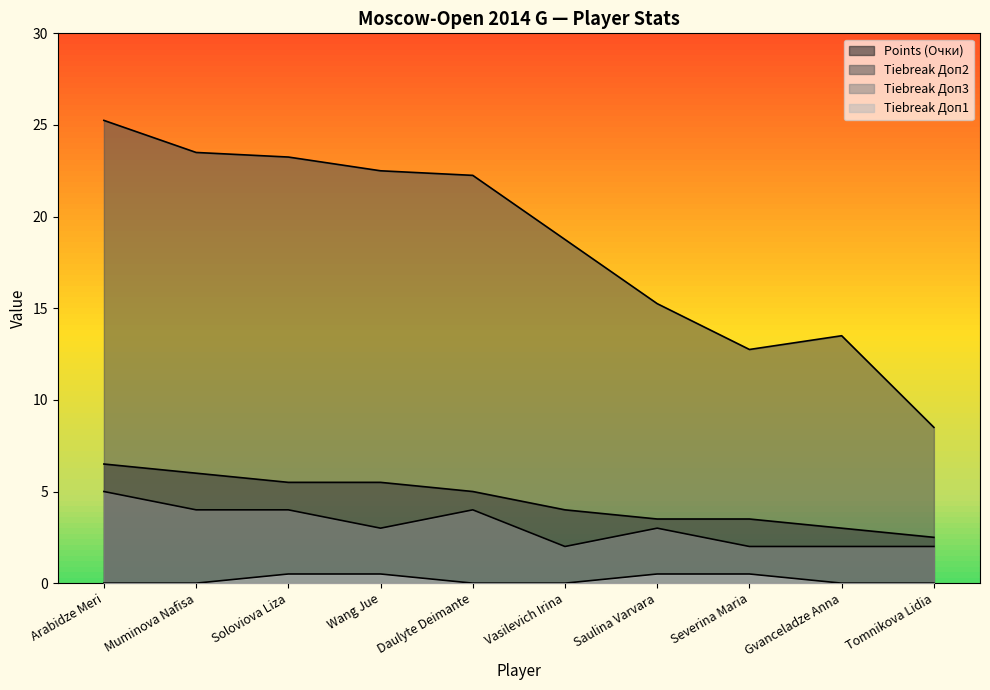

What is the value of the Доп2 point at the 3rd from the left?

23.2